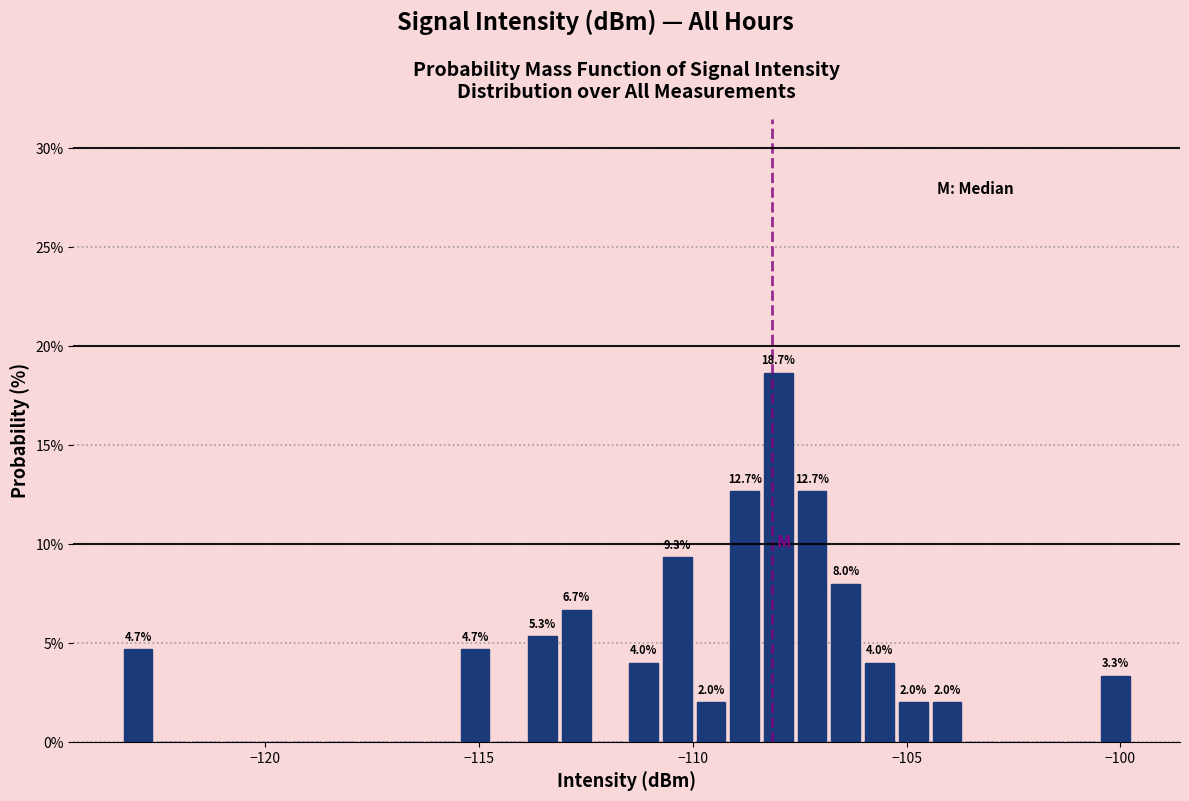

Around what value on the x-axis is the tallest bar? Give the approximate position of its centre, as read against the axis.

-108.0